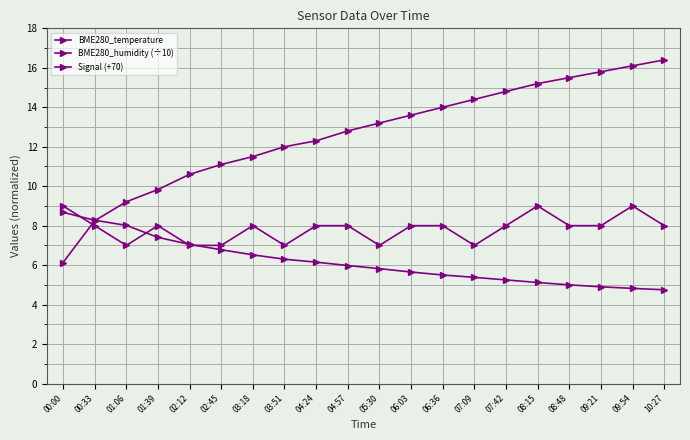

What position from the left is 07:42?

15